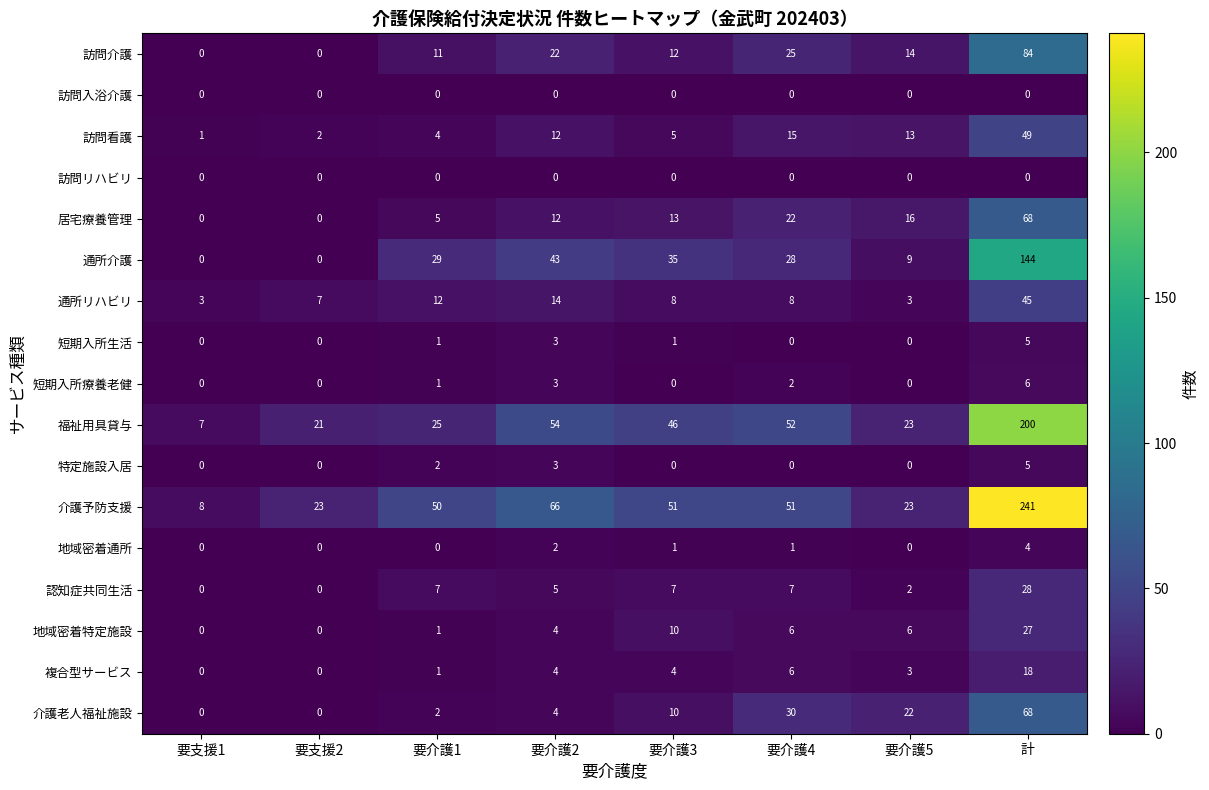

Which series has the largest range (max minus min)?

介護予防支援